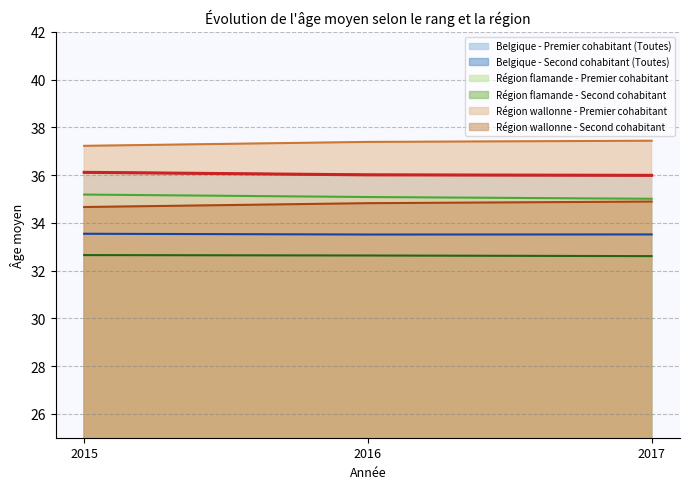

What is the total value across all series at 2016?

209.4